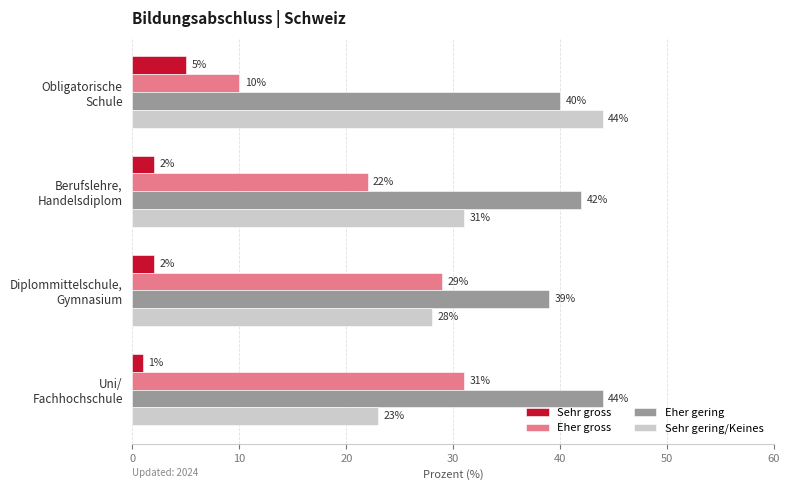

Rank the series by their average value, from highest to lowest.

Eher gering, Sehr gering/Keines, Eher gross, Sehr gross